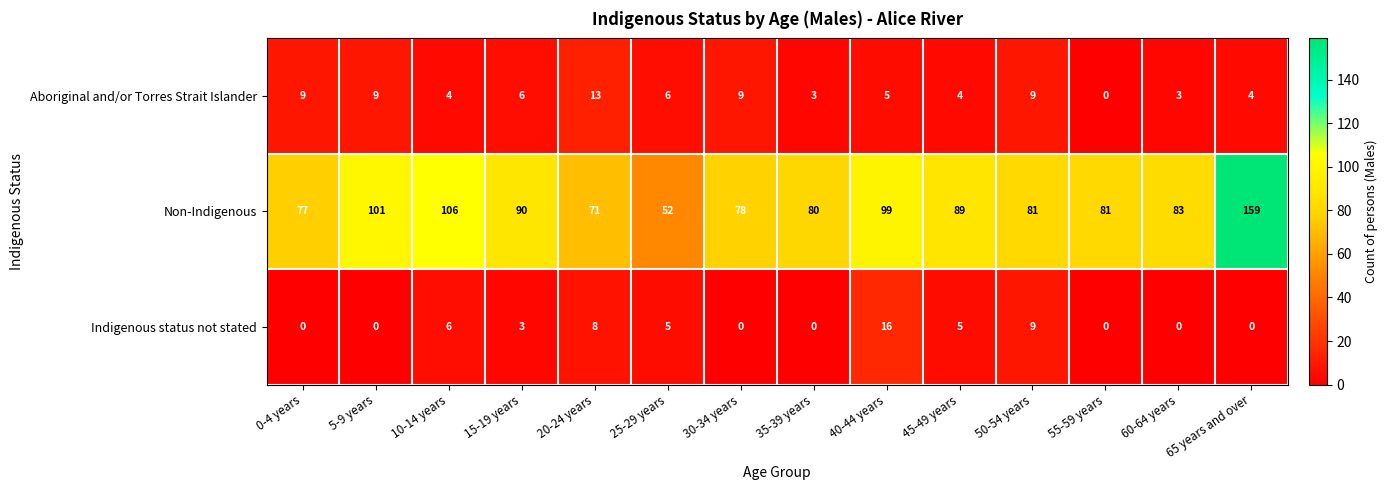

Read the Non-Indigenous value at 20-24 years, to the nearest 50.

50